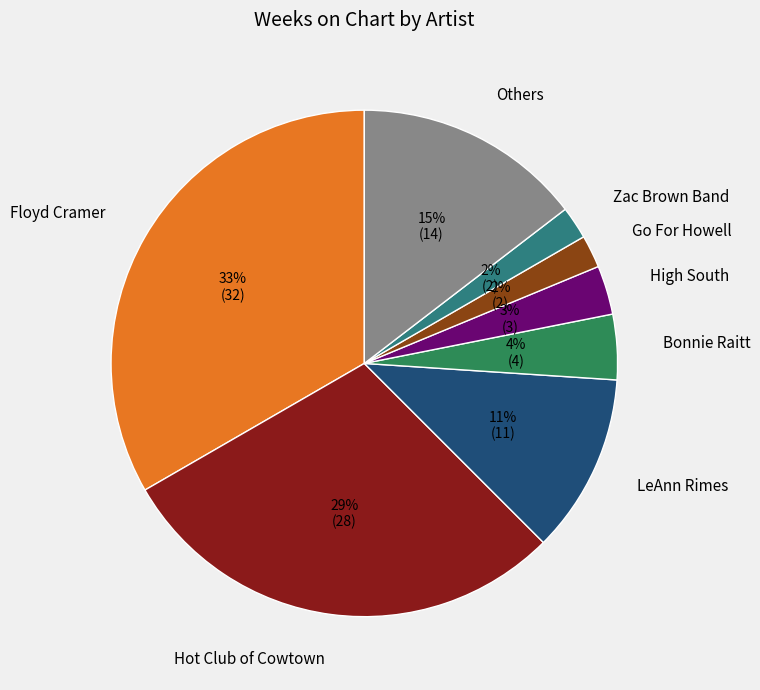

Which has a higher value, Go For Howell or LeAnn Rimes?

LeAnn Rimes